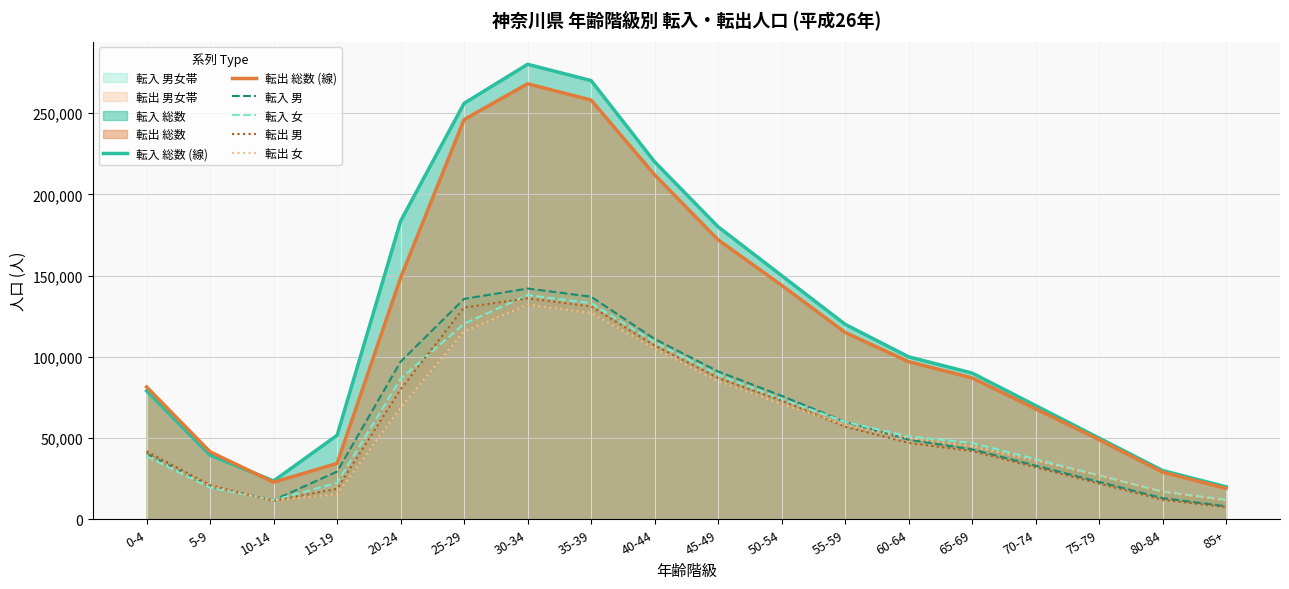

Between 0-4 and 40-44, which is larger?

40-44